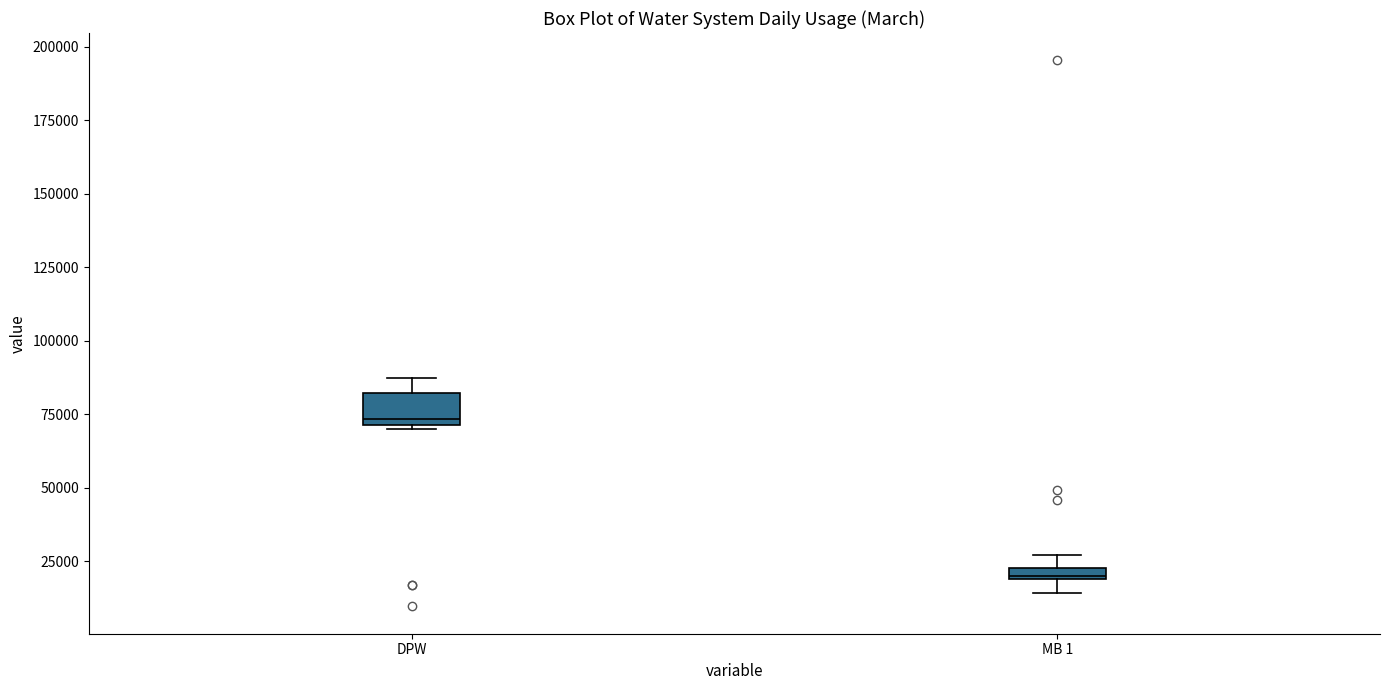

Which box's median line is the highest?

DPW